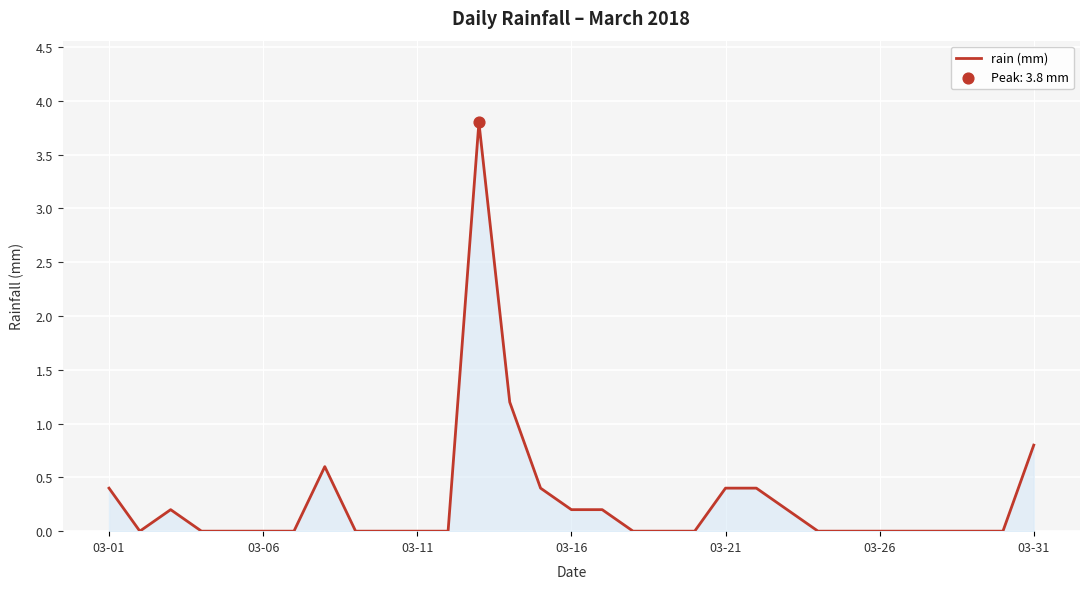

What is the difference between the maximum and minimum values?

3.8